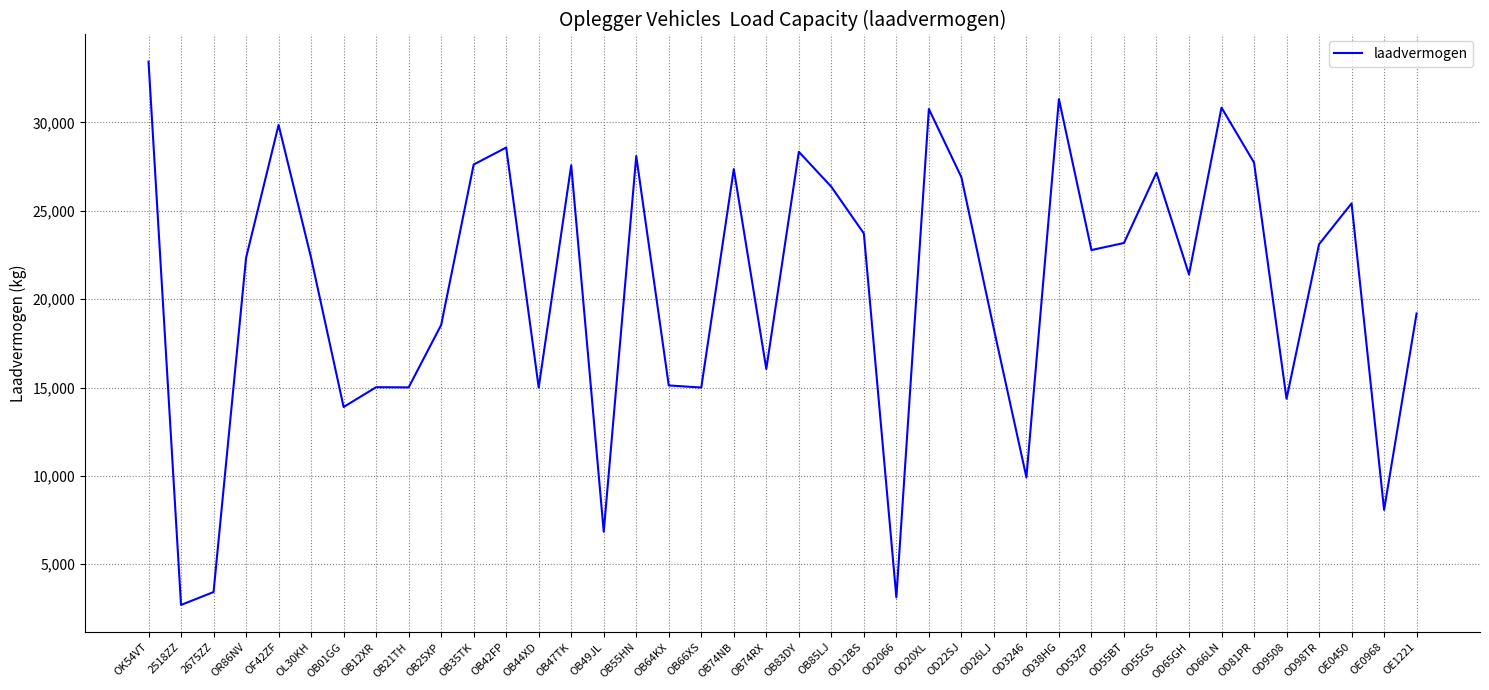

Approximately how many times larger is the value at OD66LN compared to OB74RX?

1.9